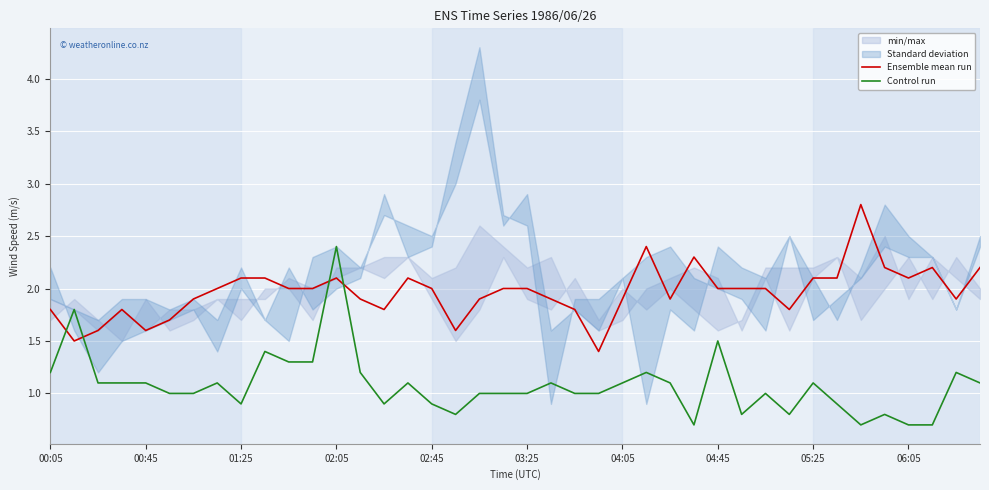

What is the average value of the Control run series?

1.1